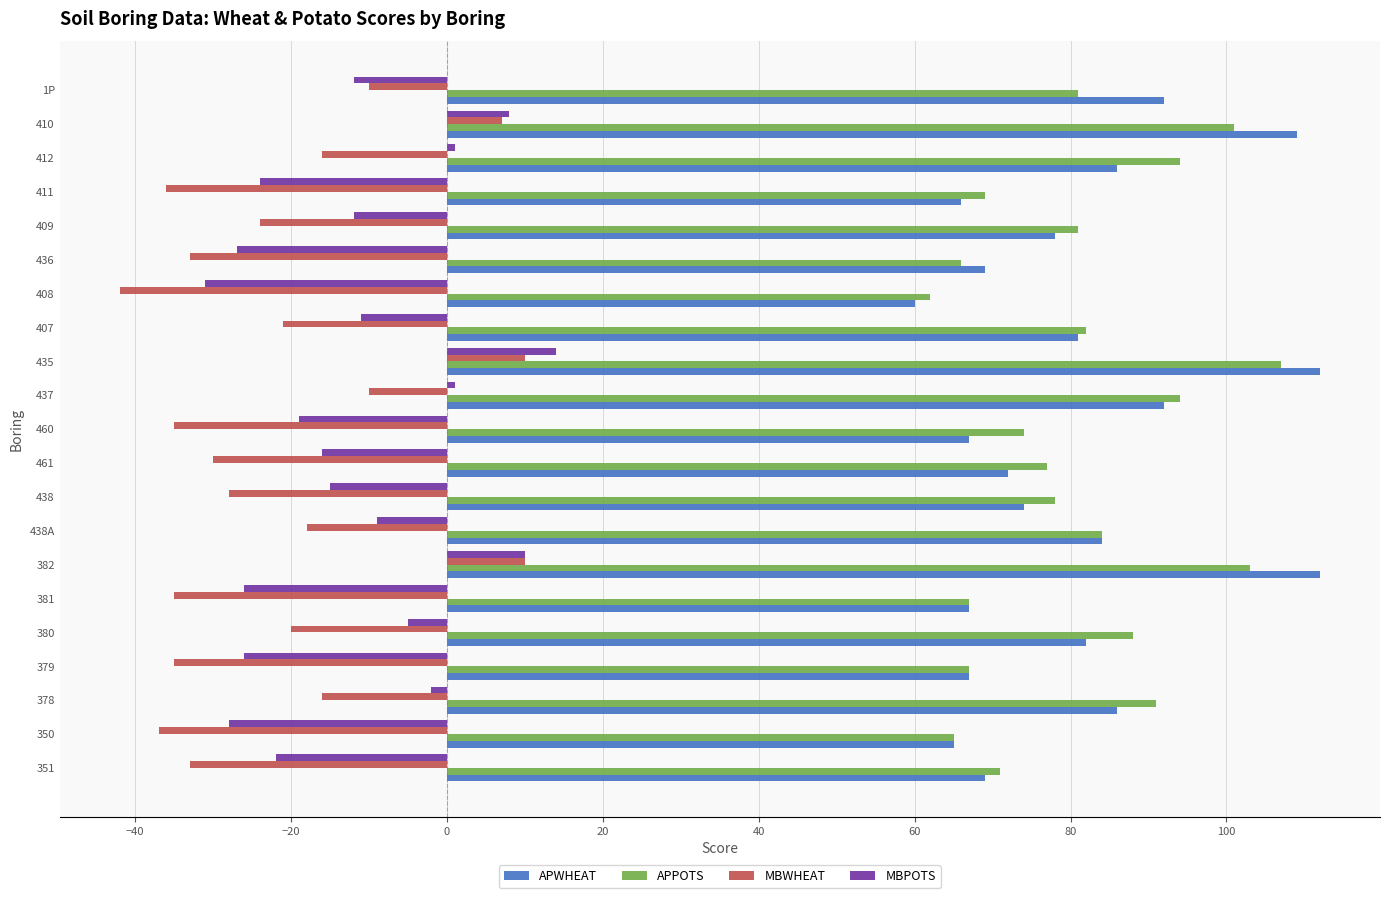

At which label does MBPOTS reach its peak?

435